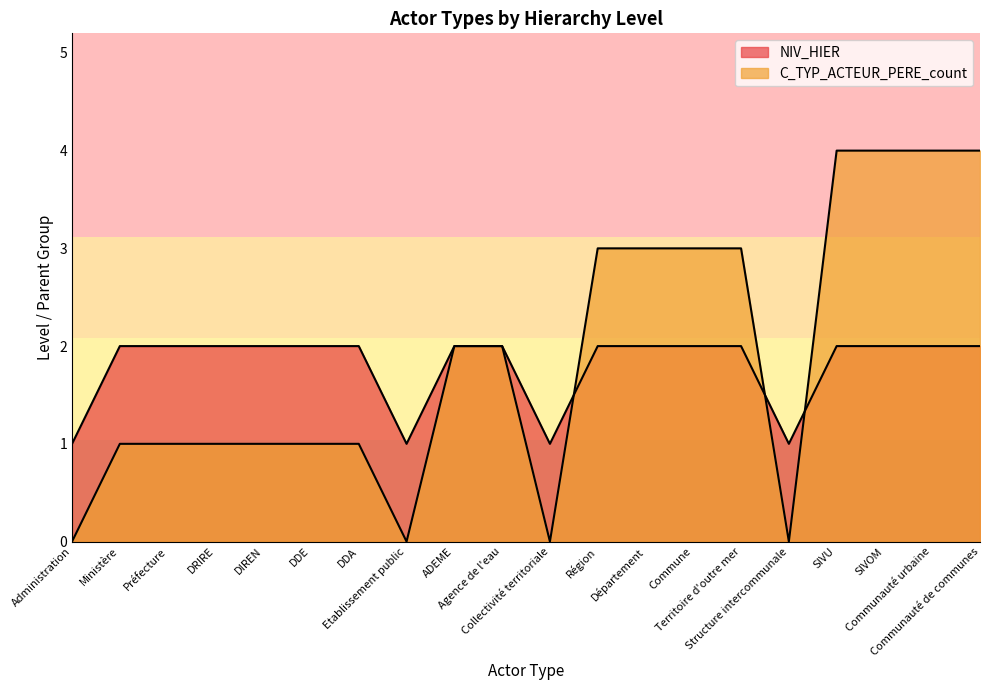

What are all the series names shown in the legend?

NIV_HIER, C_TYP_ACTEUR_PERE_count